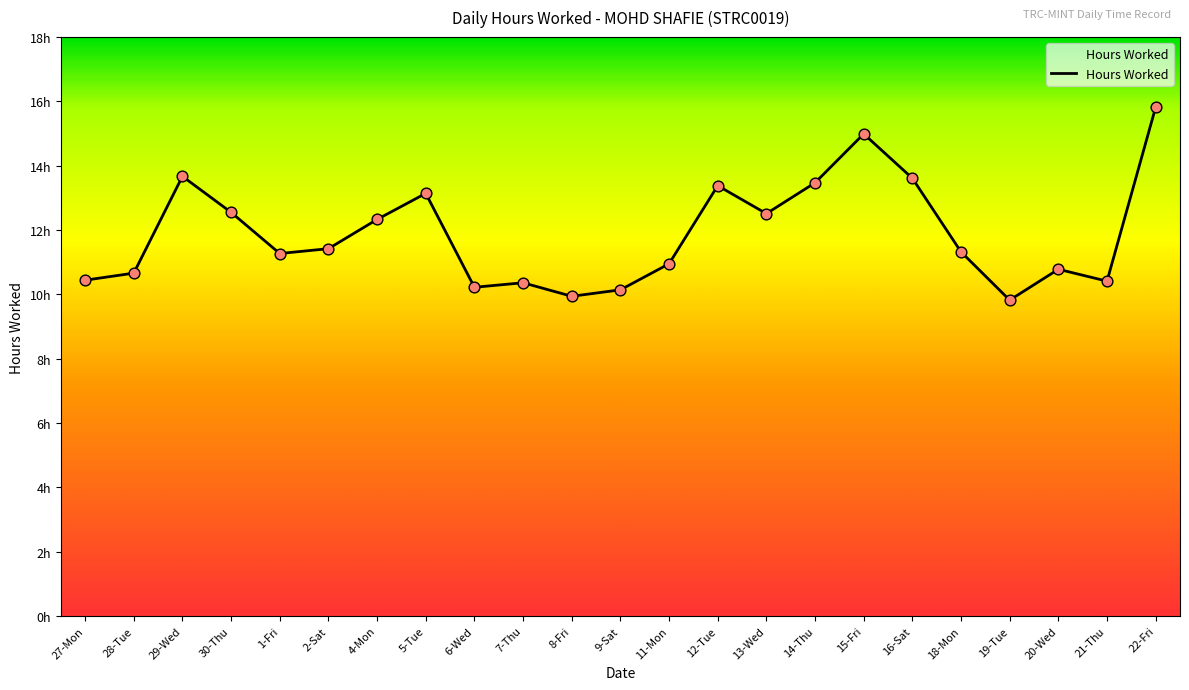

Between 9-Sat and 28-Tue, which is larger?

28-Tue